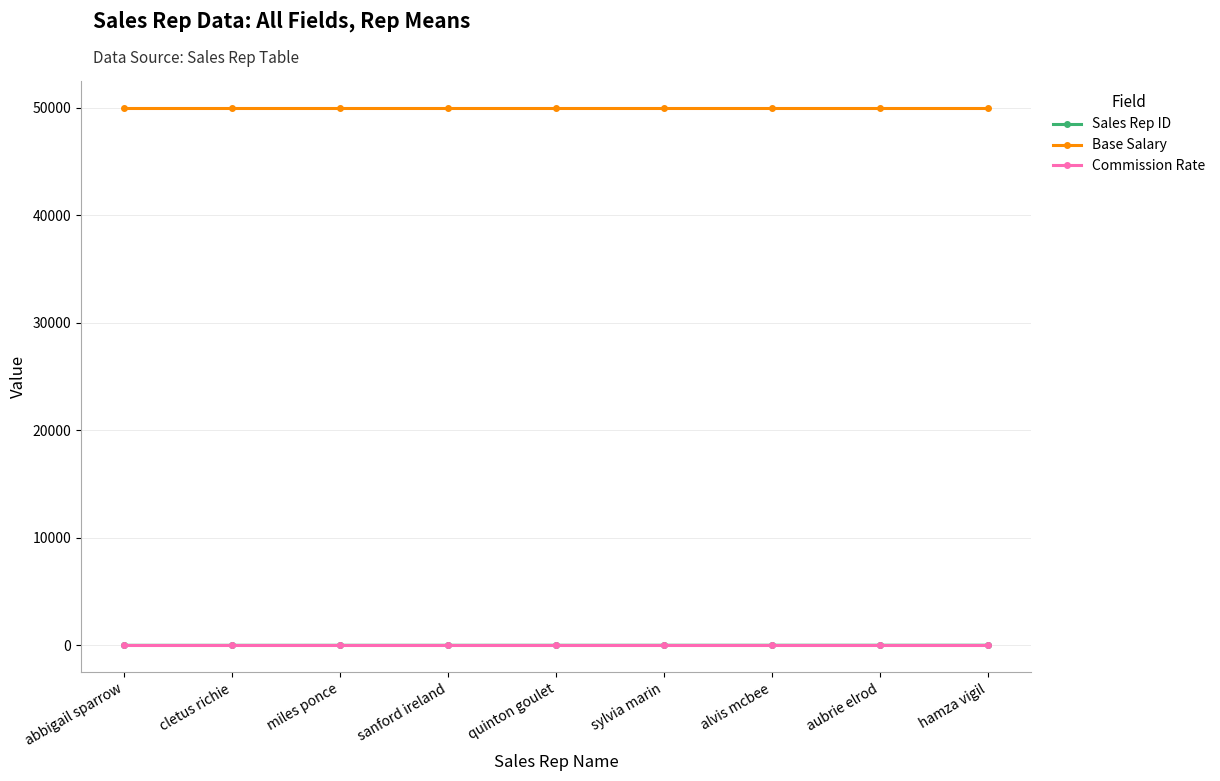

True or false: Sales Rep ID and Commission Rate cross at least once.

False